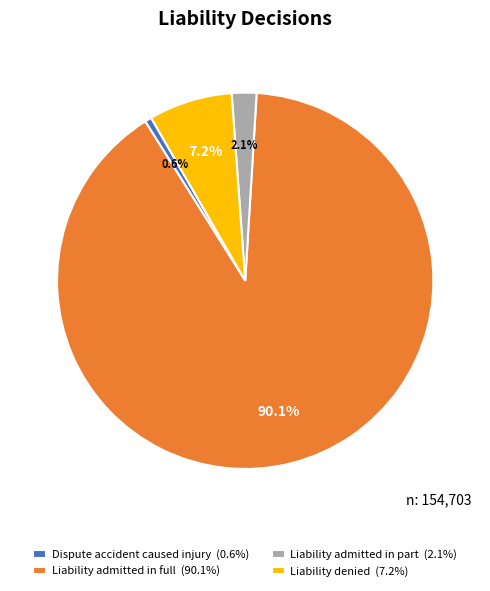

To the nearest percent, what is the average slice percentage?

25%